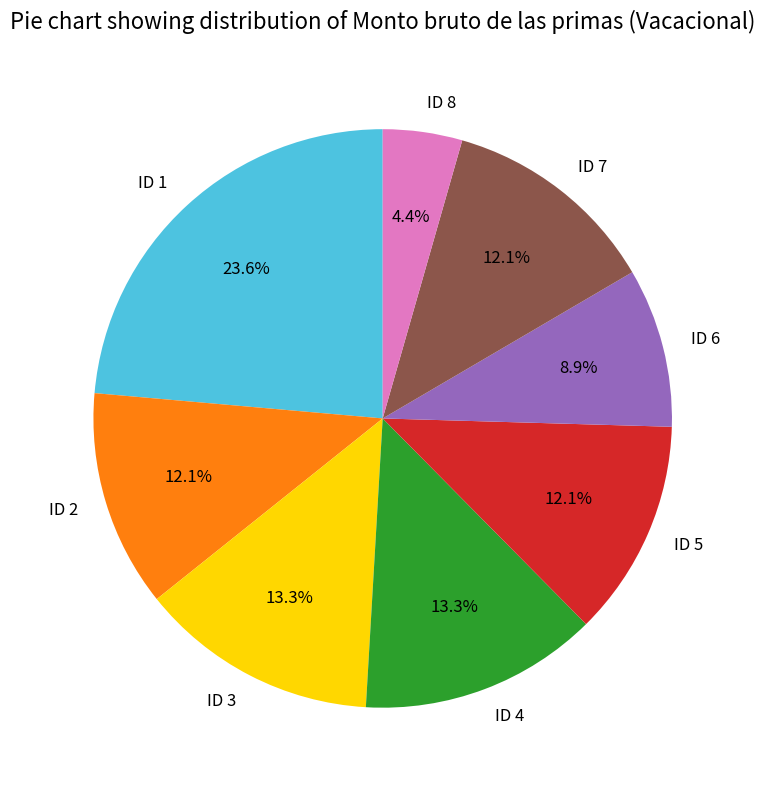

Is there any slice that represents more than half of the pie?

No